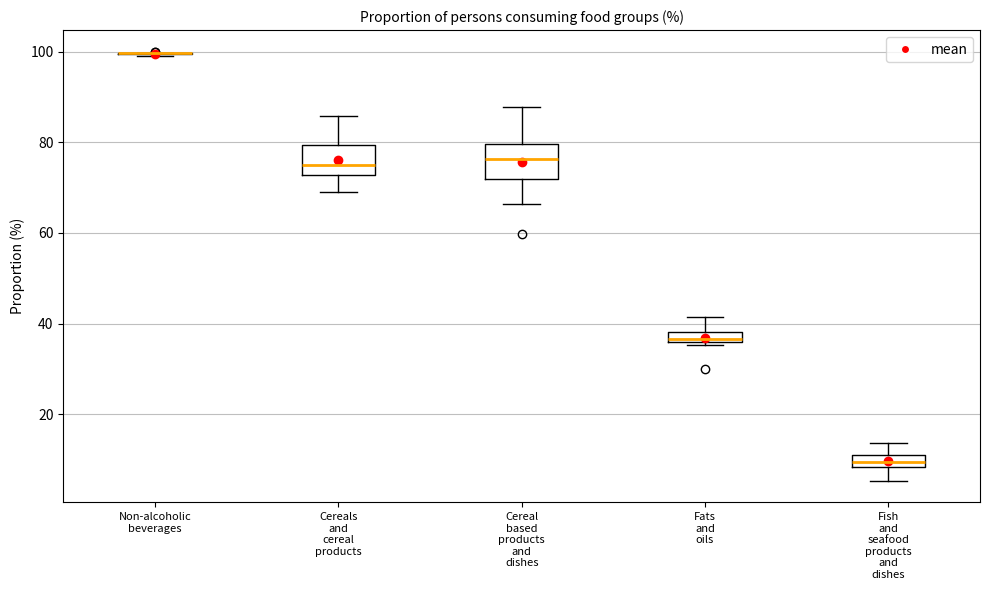

Where is the lower edge of the box for Fats and oils on the y-axis? The values are not printed on the chart, so give them approximately, as read against the axis.

36